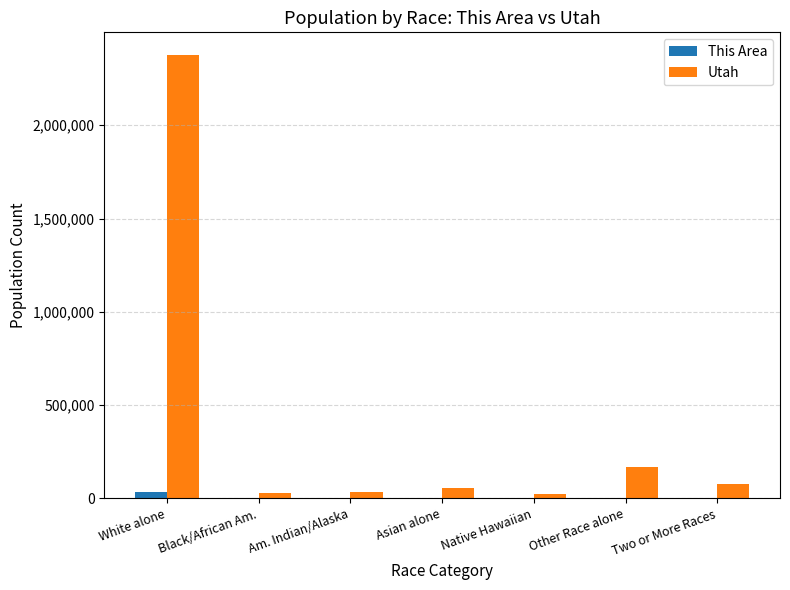

True or false: This Area has a value of 204 at Native Hawaiian.

True